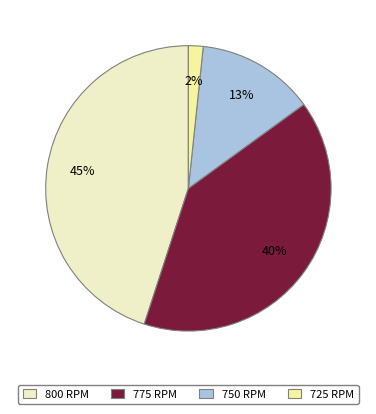

Is there any slice that represents more than half of the pie?

No